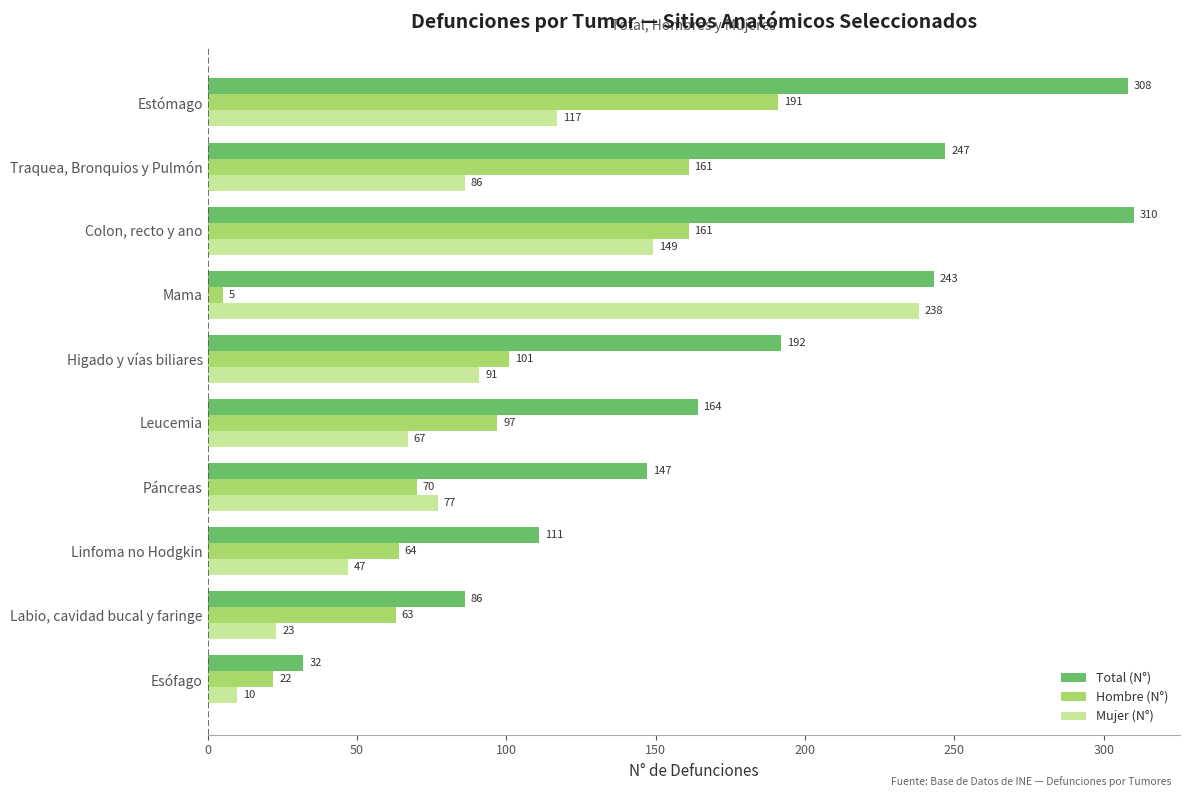

Which series changed the most between Traquea, Bronquios y Pulmón and Mama?

Hombre (N°)